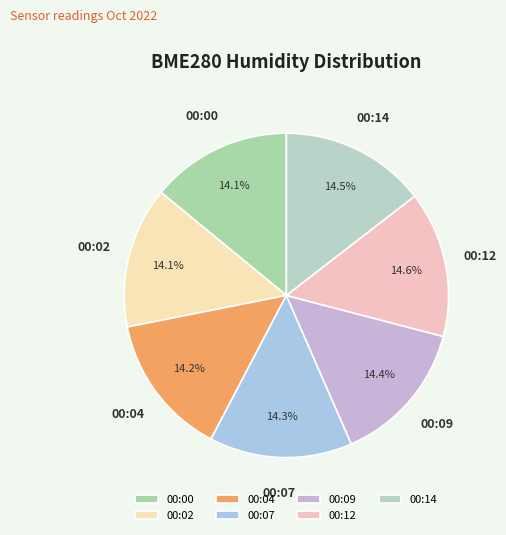

Is the sum of 00:07 and 00:09 greater than half?

No